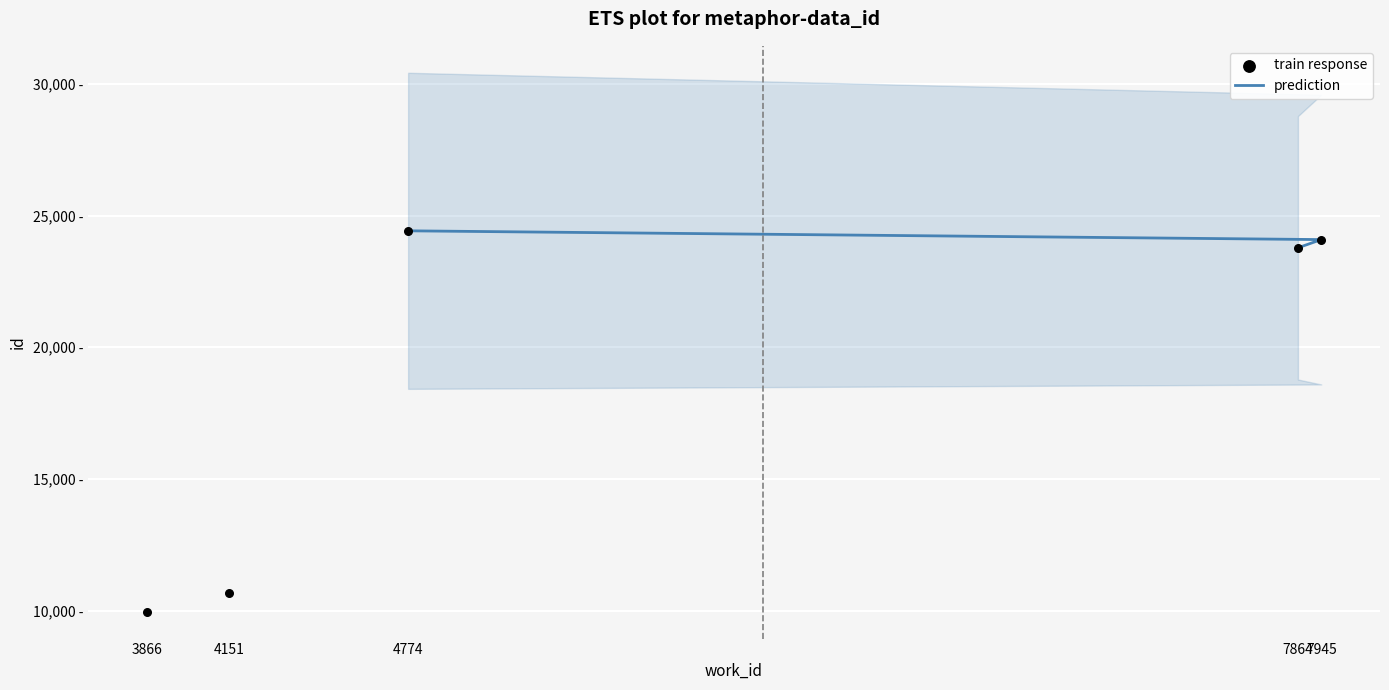

What is the ratio of the value at 3866 to the value at 4774?

0.4